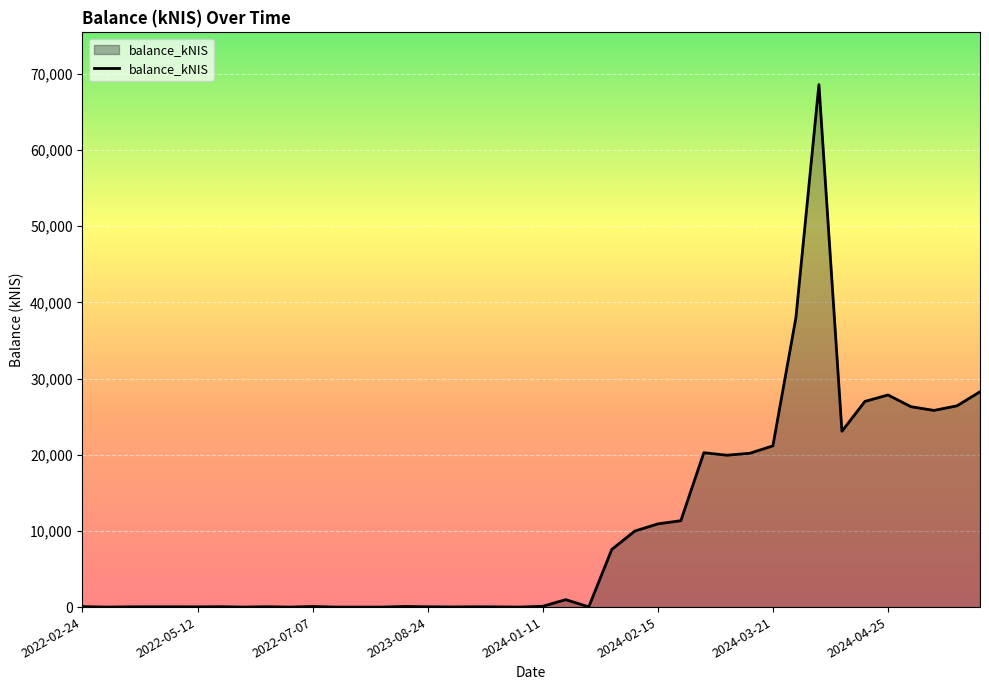

What is the difference between the second highest and second lowest values?

37975.4